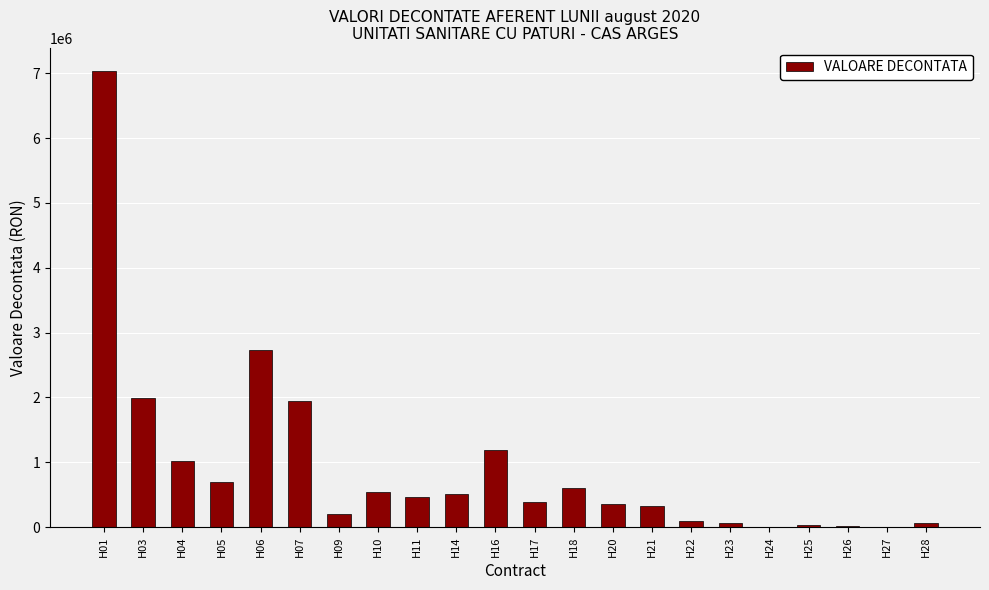

What is the maximum value shown in the chart?

7042739.3